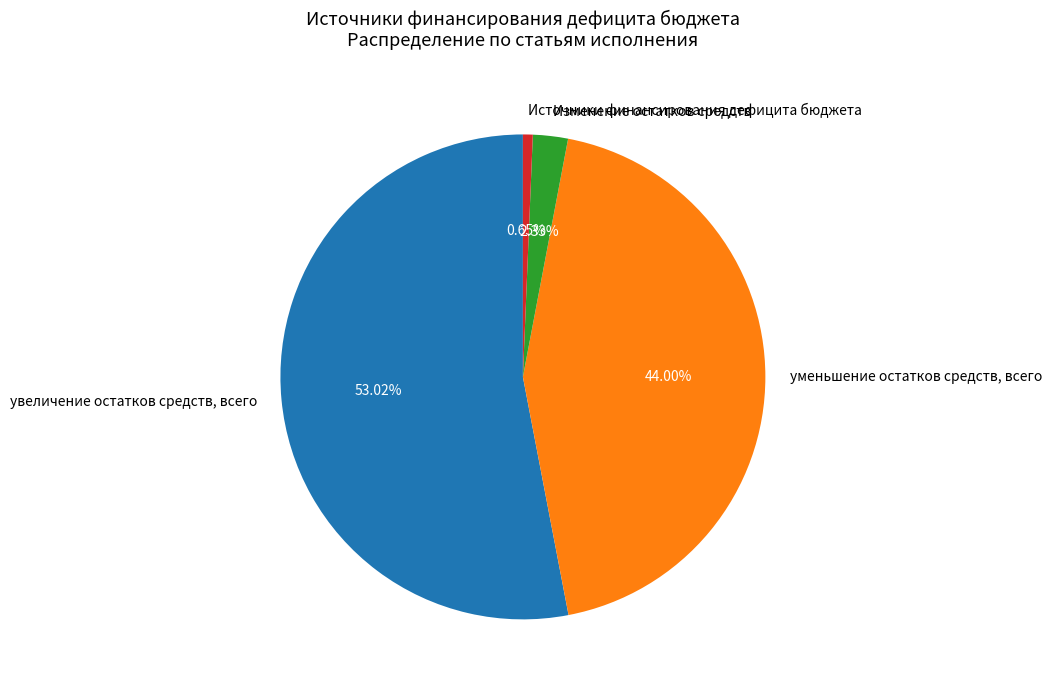

Which has a higher value, Источники финансирования дефицита бюджета or увеличение остатков средств, всего?

увеличение остатков средств, всего